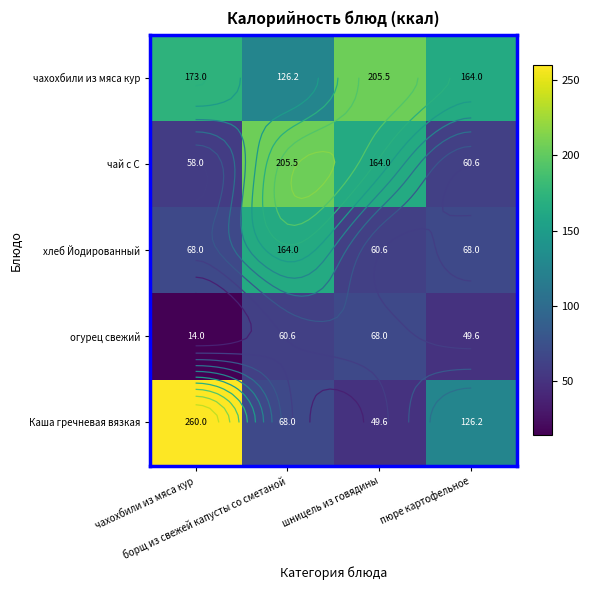

Is it true that хлеб Йодированный equals 85.6 at шницель из говядины?

False